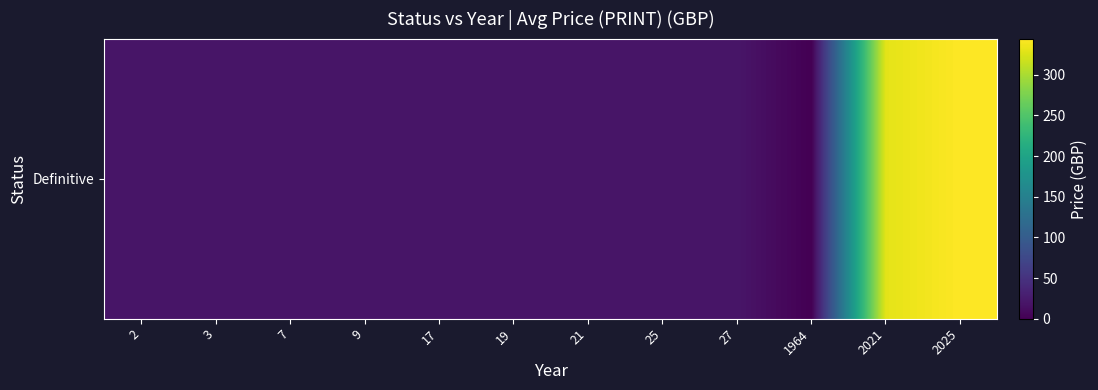

The value at 17 is 20. True or false?

True